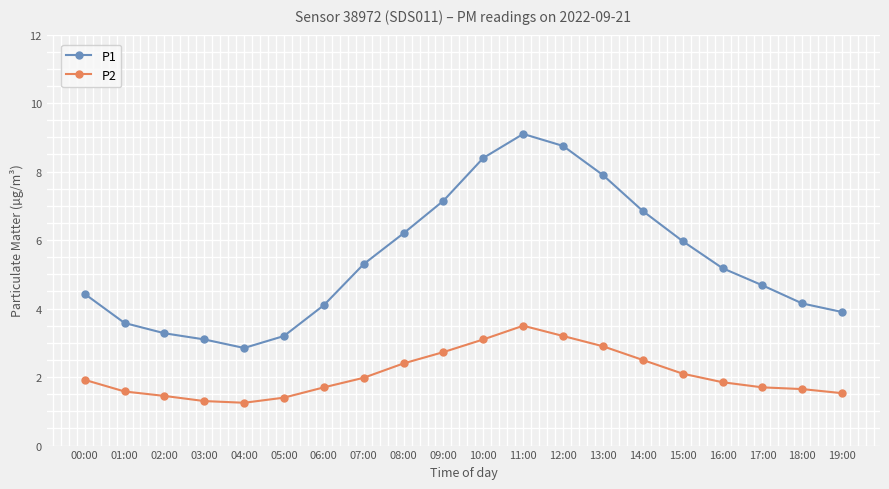

List the series in order of their peak value, lowest first.

P2, P1